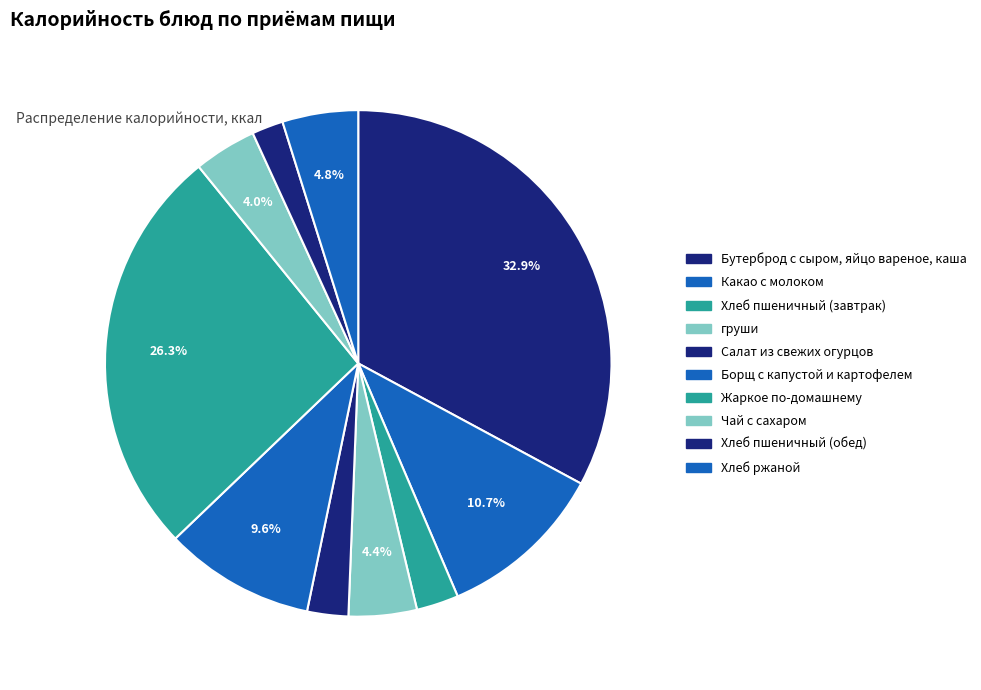

To the nearest percent, what is the difference between the largest and smallest slice percentages?

31%